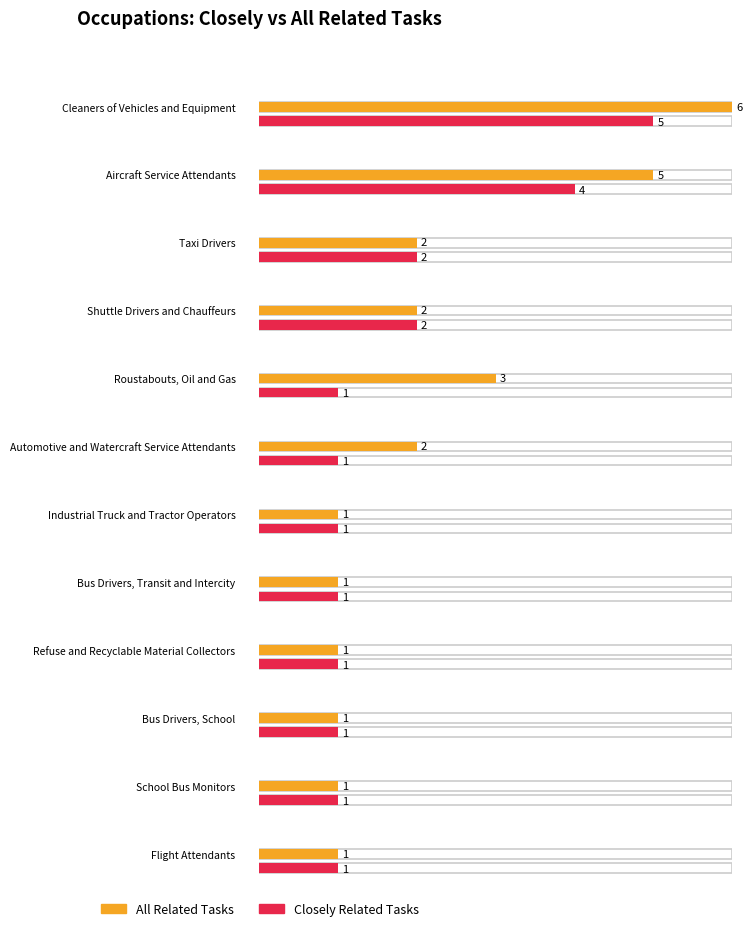

Rank the series by their average value, from highest to lowest.

All Related Tasks, Closely Related Tasks